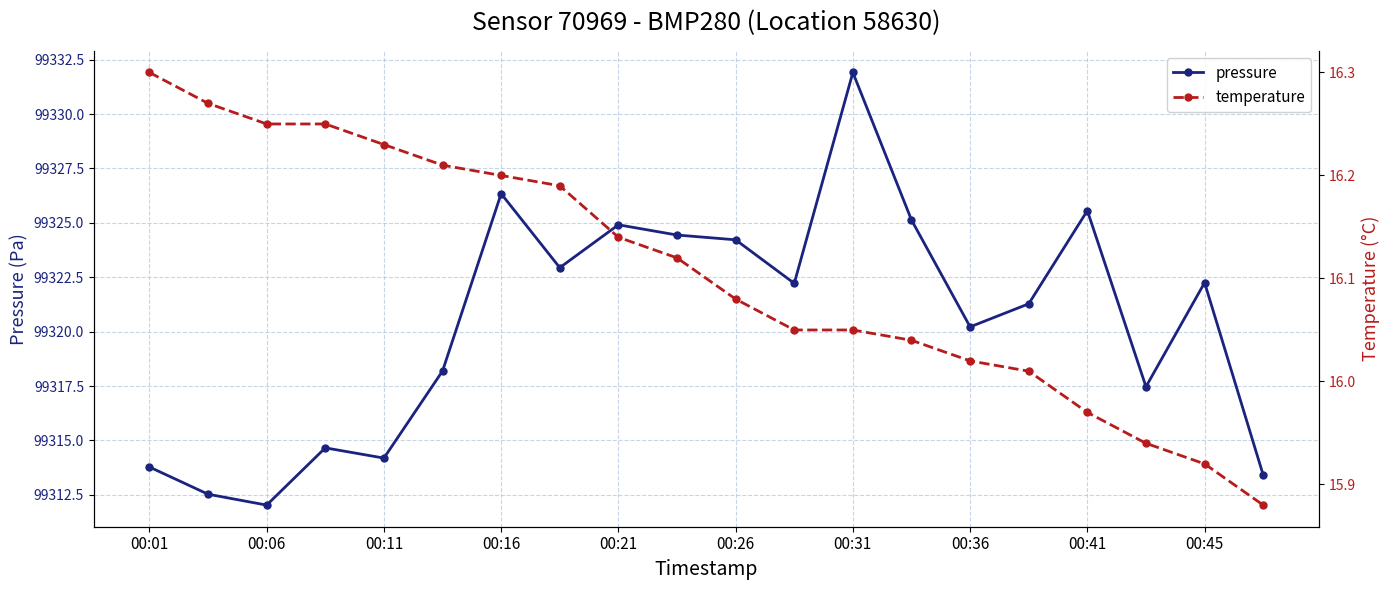

True or false: pressure and temperature cross at least once.

False